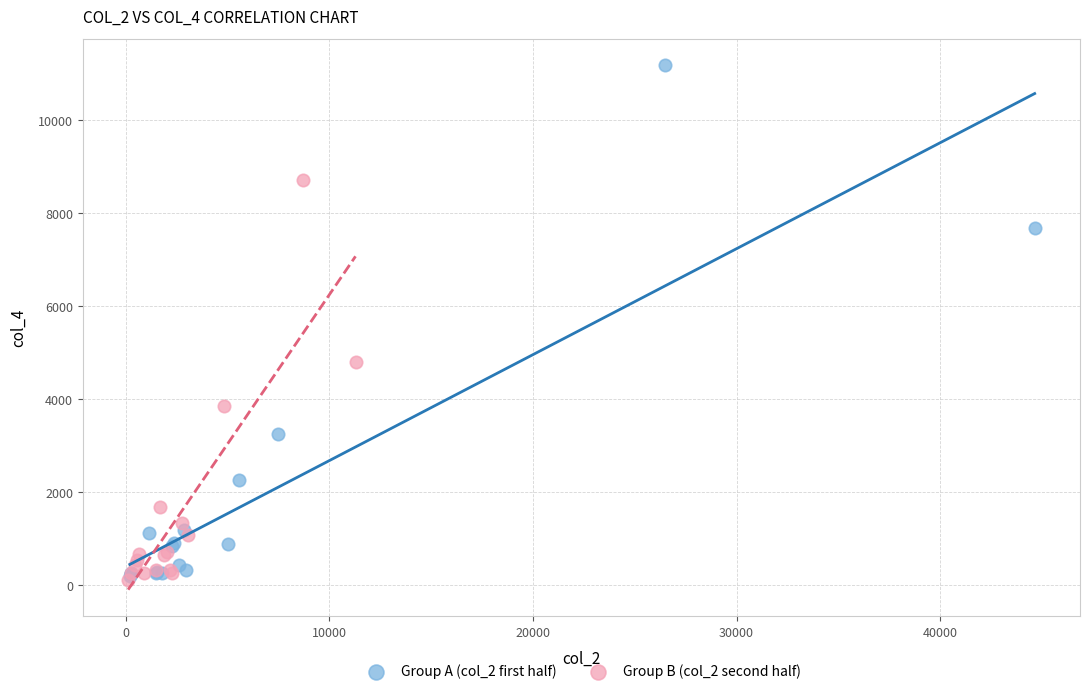

Which series contains the highest Y value?

Group A (col_2 first half)